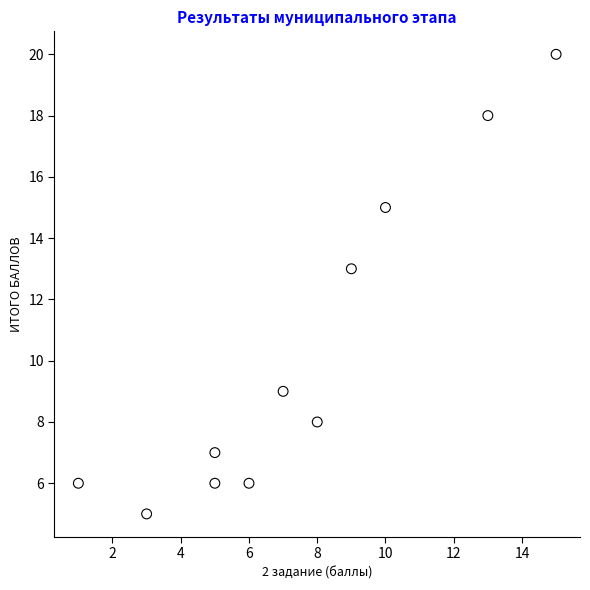

What is the range of Y values (max minus min)?

15